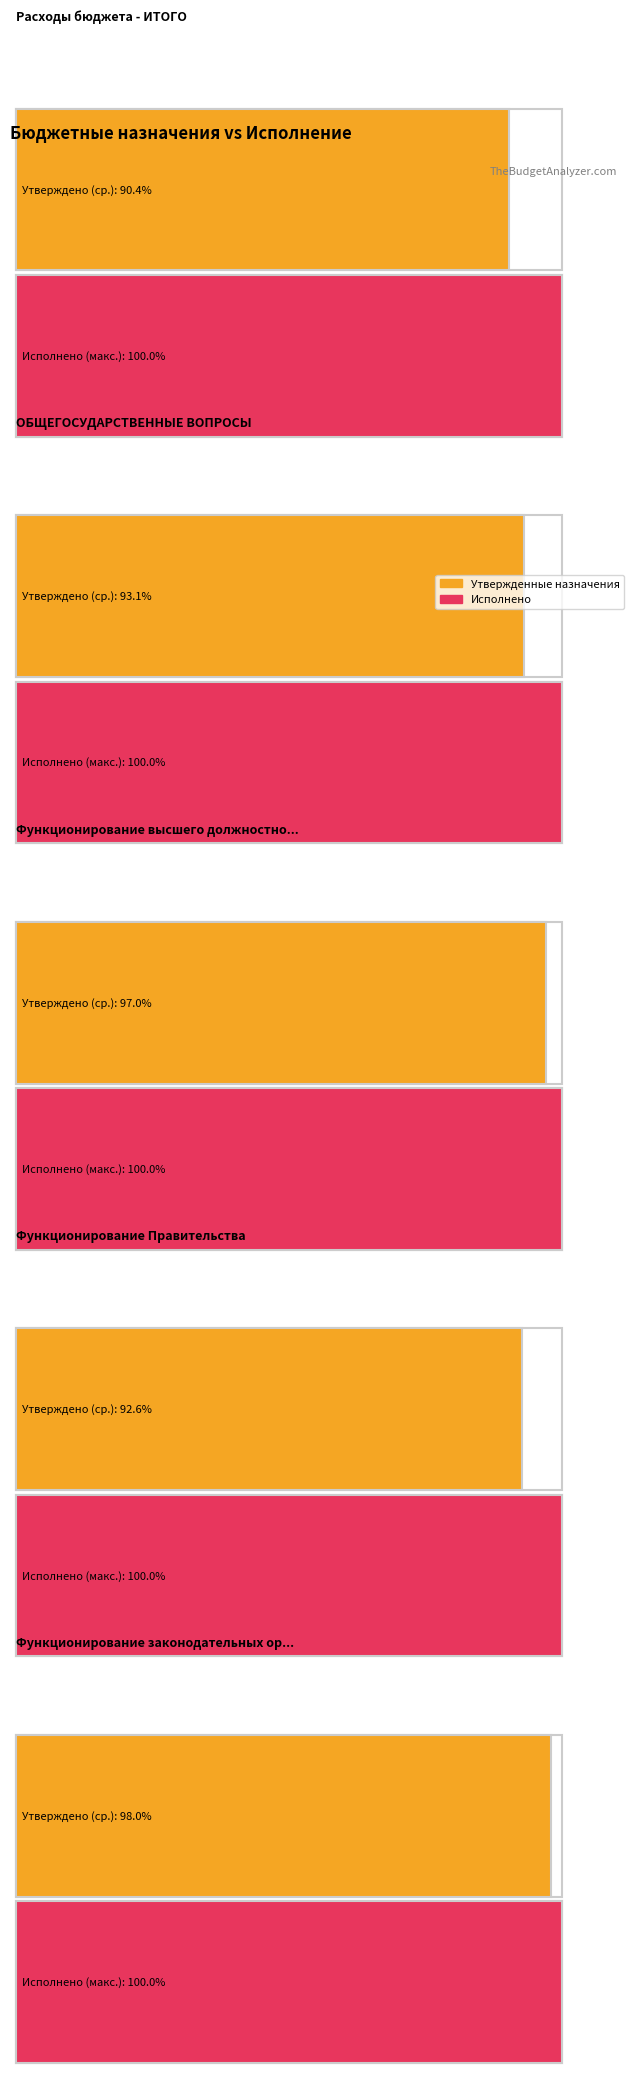

How many values in the Исполнено series are below 43208406?

2